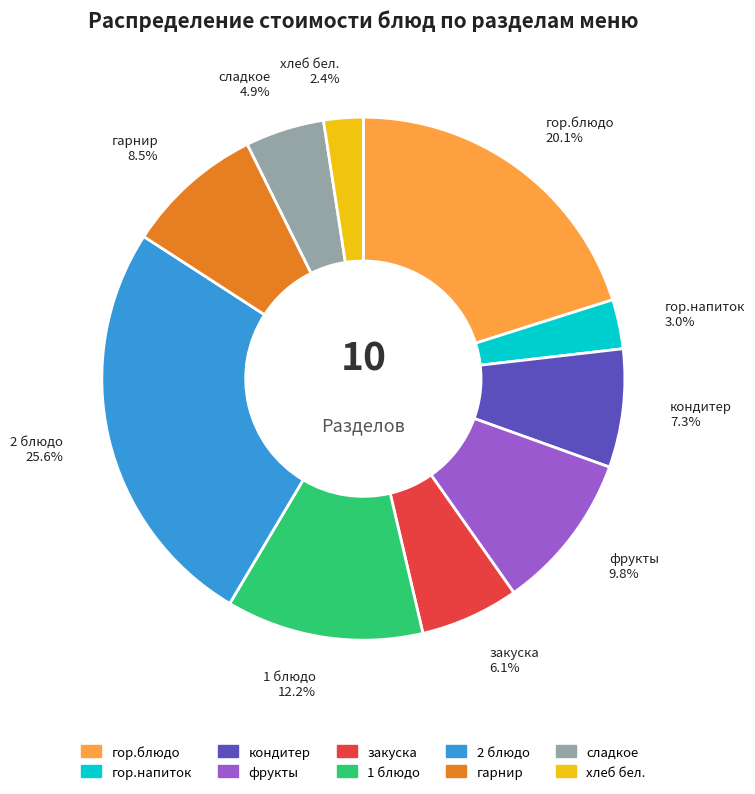

True or false: гор.блюдо accounts for 6% of the total.

False